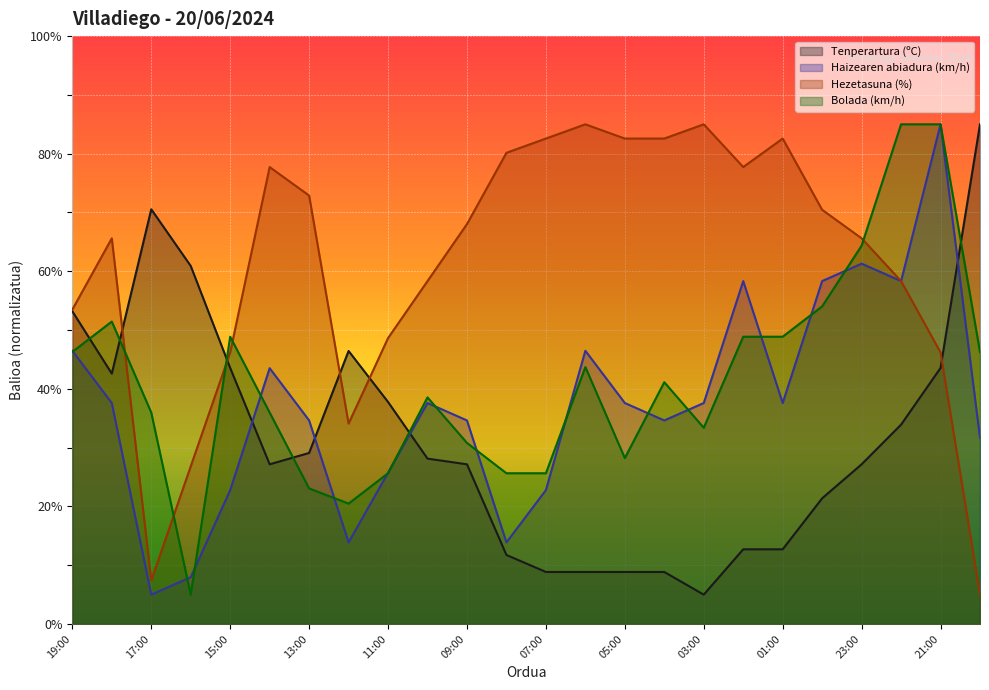

Reading left to right, list all the values displayed in this chart.

Tenperartura (ºC): 19:00=53.2	18:00=42.6	17:00=70.5	16:00=60.9	15:00=43.6	14:00=27.2	13:00=29.1	12:00=46.4	11:00=37.8	10:00=28.1	09:00=27.2	08:00=11.7	07:00=8.9	06:00=8.9	05:00=8.9	04:00=8.9	03:00=5.0	02:00=12.7	01:00=12.7	00:00=21.4	23:00=27.2	22:00=33.9	21:00=43.6	20:00=85.0
Haizearen abiadura (km/h): 19:00=46.5	18:00=37.6	17:00=5.0	16:00=8.0	15:00=22.8	14:00=43.5	13:00=34.6	12:00=13.9	11:00=25.7	10:00=37.6	09:00=34.6	08:00=13.9	07:00=22.8	06:00=46.5	05:00=37.6	04:00=34.6	03:00=37.6	02:00=58.3	01:00=37.6	00:00=58.3	23:00=61.3	22:00=58.3	21:00=85.0	20:00=31.7
Hezetasuna (%): 19:00=53.5	18:00=65.6	17:00=7.4	16:00=26.8	15:00=46.2	14:00=77.7	13:00=72.9	12:00=34.1	11:00=48.6	10:00=58.3	09:00=68.0	08:00=80.2	07:00=82.6	06:00=85.0	05:00=82.6	04:00=82.6	03:00=85.0	02:00=77.7	01:00=82.6	00:00=70.5	23:00=65.6	22:00=58.3	21:00=46.2	20:00=5.0
Bolada (km/h): 19:00=46.3	18:00=51.5	17:00=36.0	16:00=5.0	15:00=48.9	14:00=36.0	13:00=23.1	12:00=20.5	11:00=25.6	10:00=38.5	09:00=30.8	08:00=25.6	07:00=25.6	06:00=43.7	05:00=28.2	04:00=41.1	03:00=33.4	02:00=48.9	01:00=48.9	00:00=54.0	23:00=64.4	22:00=85.0	21:00=85.0	20:00=46.3